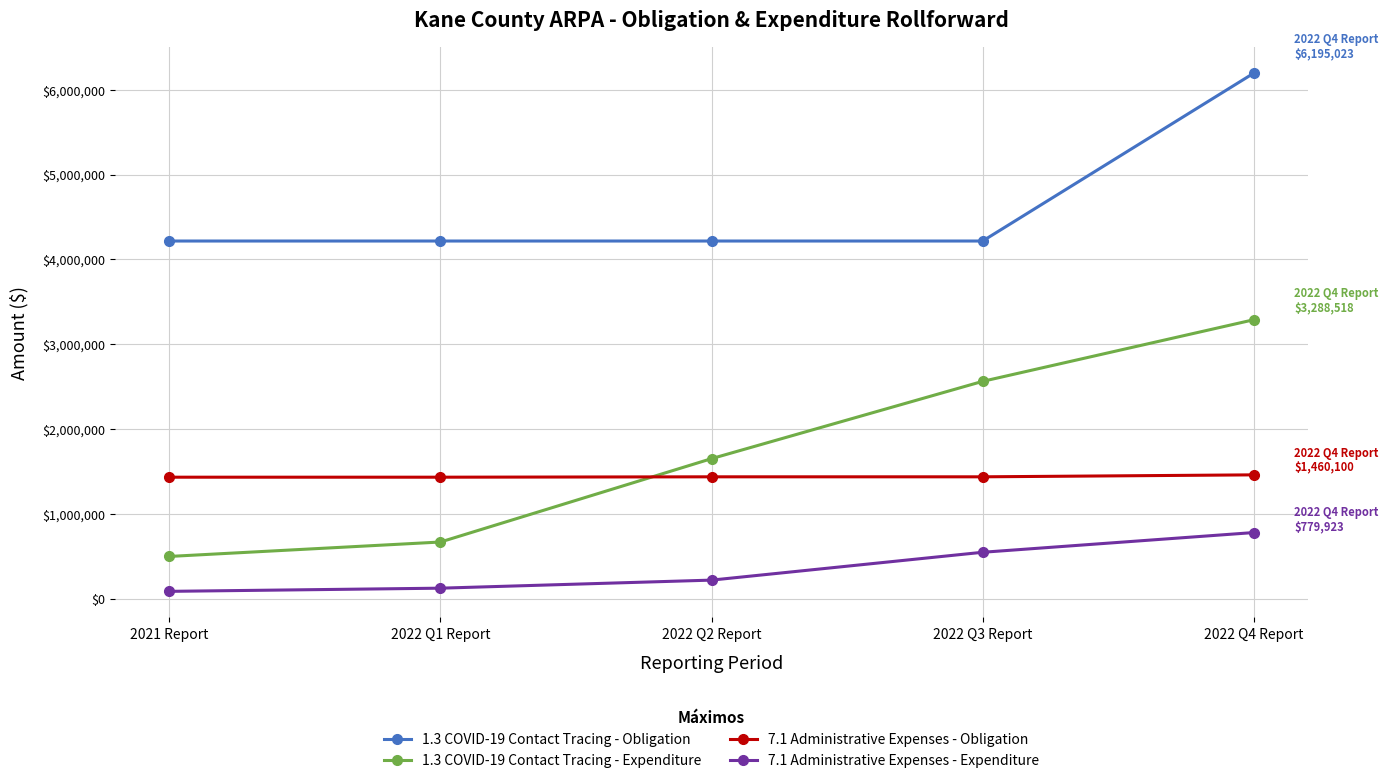

At 2022 Q4 Report, list the series in order from smallest to largest.

7.1 Administrative Expenses - Expenditure, 7.1 Administrative Expenses - Obligation, 1.3 COVID-19 Contact Tracing - Expenditure, 1.3 COVID-19 Contact Tracing - Obligation